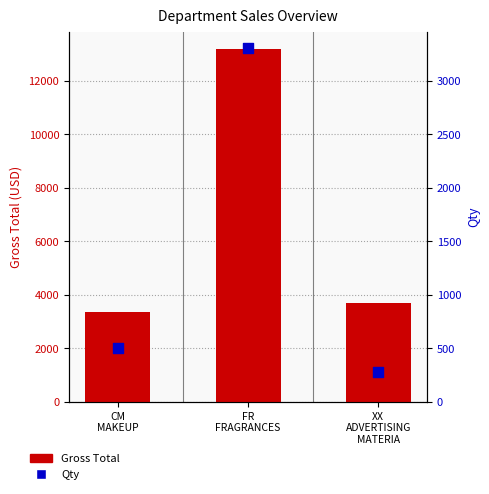

What are all the series names shown in the legend?

Gross Total, Qty